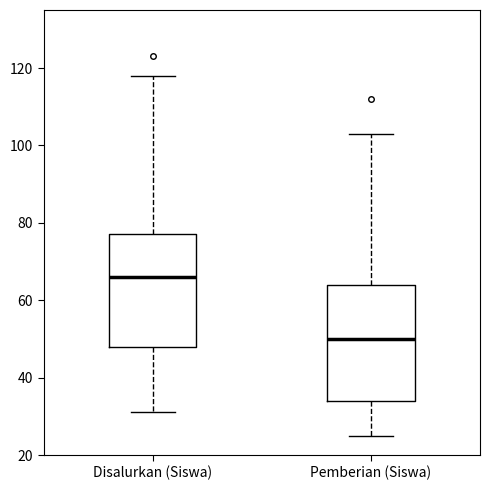

Reading left to right, transcribe this box plot: for each box, give where its median line is, the range the box spans, and where its two whiskers end, as read against the y-axis. The values are not printed on the chart, so give them approximately, as read against the axis.

Disalurkan (Siswa): median 66, box 48 to 78, whiskers 32 to 118
Pemberian (Siswa): median 50, box 34 to 64, whiskers 26 to 104